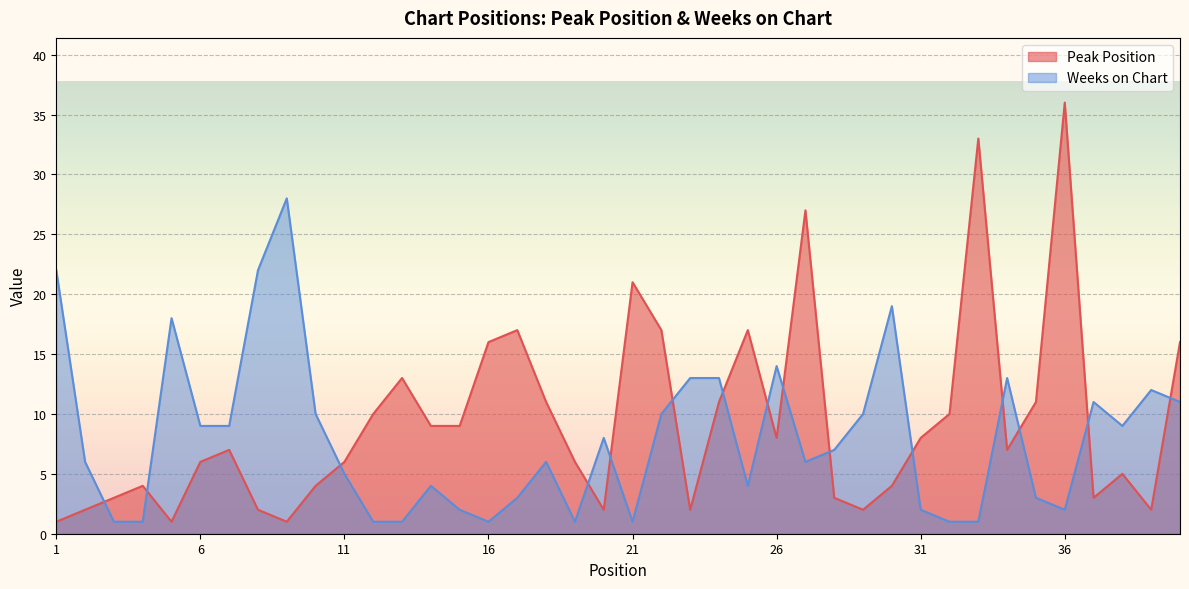

Reading left to right, transcribe all the data shown in this chart.

Peak Position: 1	2	3	4	1	6	7	2	1	4	6	10	13	9	9	16	17	11	6	2	21	17	2	11	17	8	27	3	2	4	8	10	33	7	11	36	3	5	2	16
Weeks on Chart: 22	6	1	1	18	9	9	22	28	10	5	1	1	4	2	1	3	6	1	8	1	10	13	13	4	14	6	7	10	19	2	1	1	13	3	2	11	9	12	11